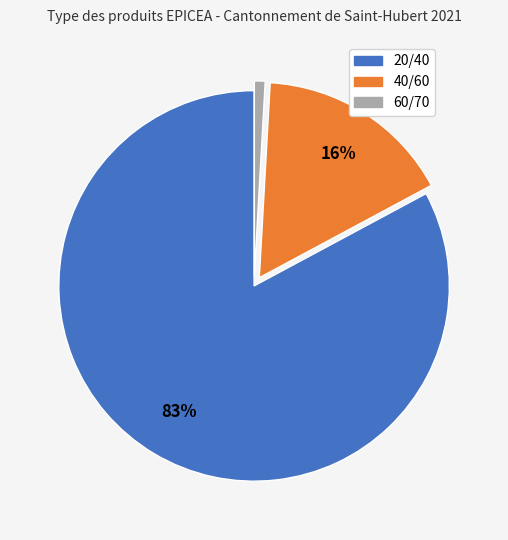

To the nearest percent, what percentage of the pie is 40/60?

16%